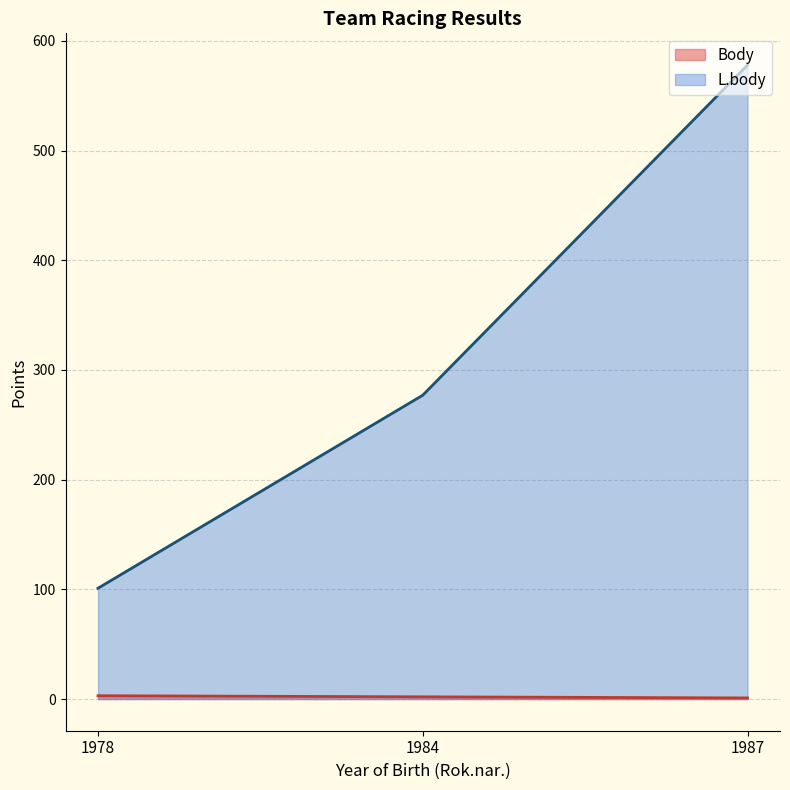

Reading left to right, extract all data points from this chart.

3	2	1